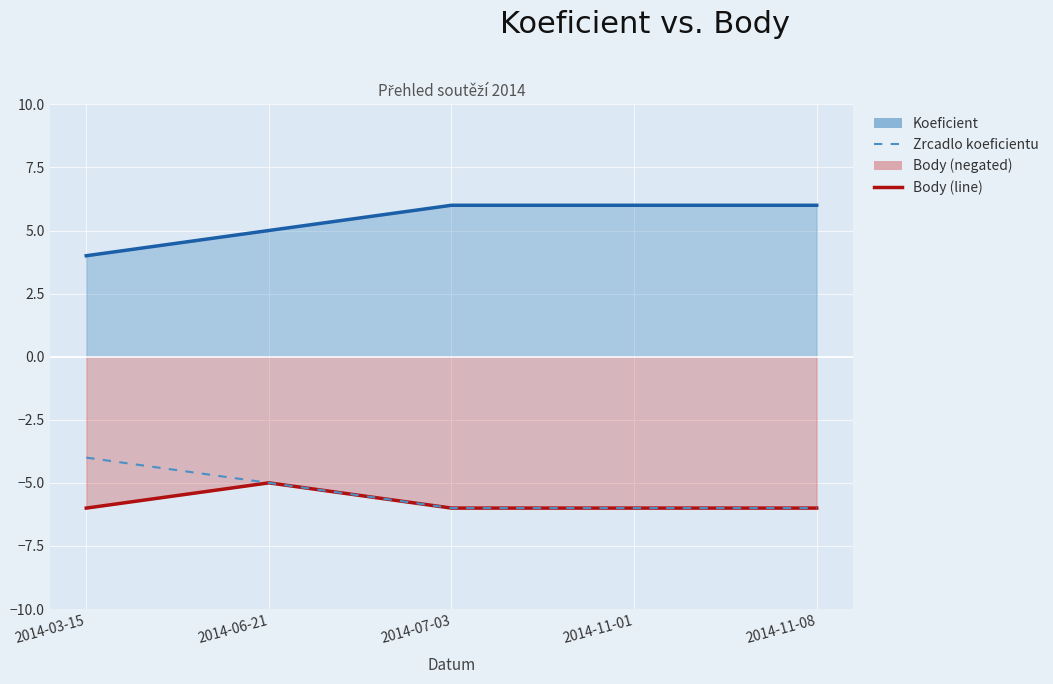

True or false: Zrcadlo koeficientu and Body (negated) cross at least once.

False